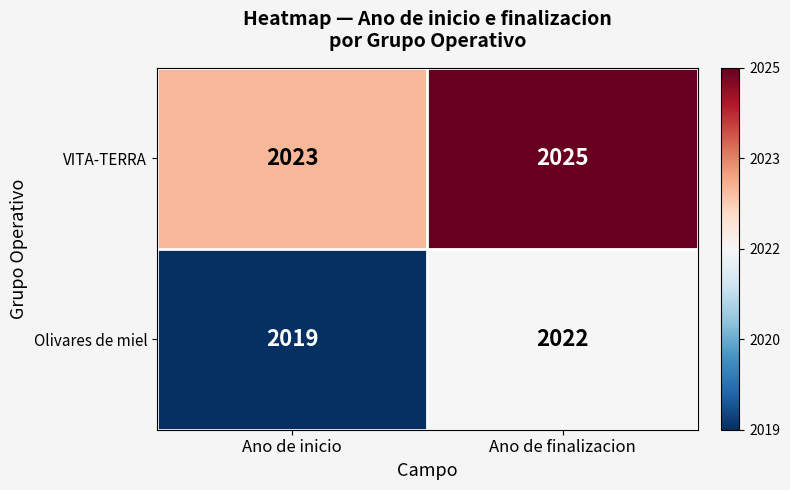

The value of VITA-TERRA at Ano de inicio is 1194. True or false?

False